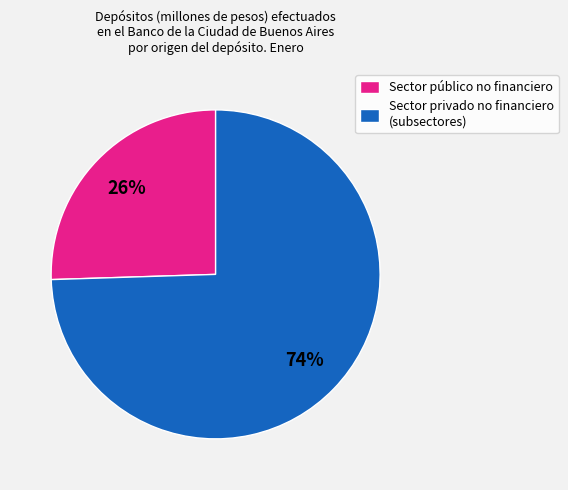

Does any single category account for the majority?

Yes